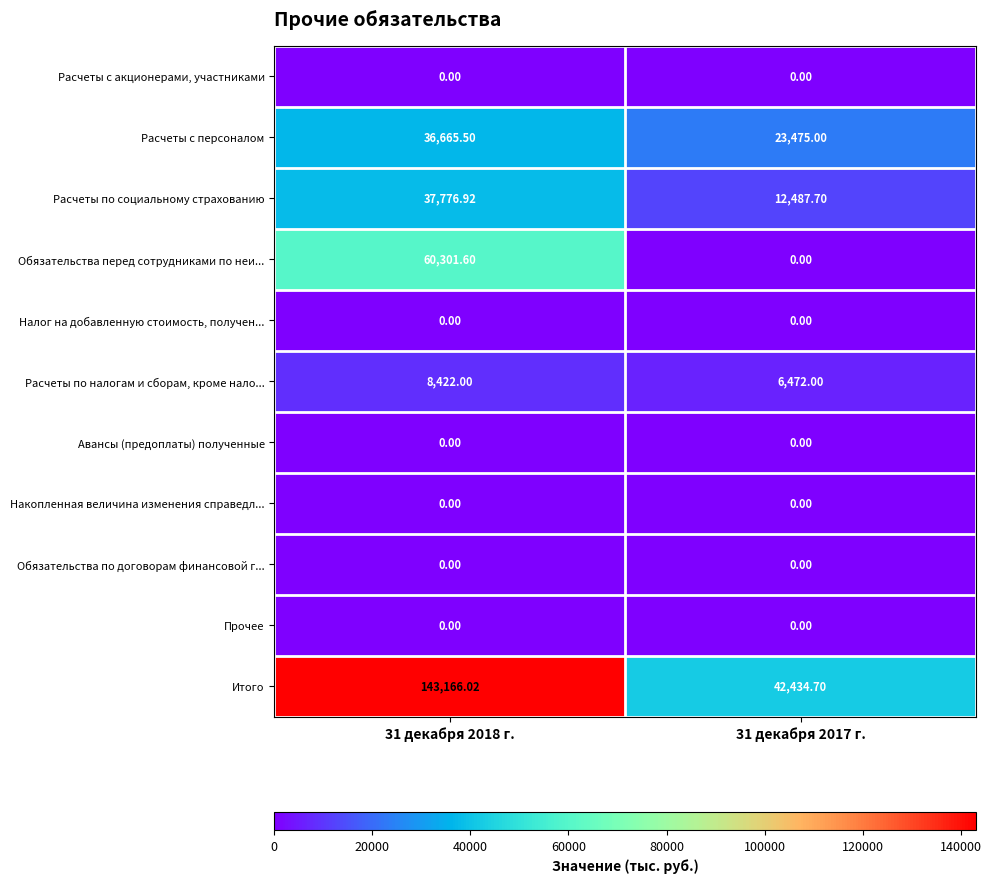

Which series has the largest total across all categories?

Итого